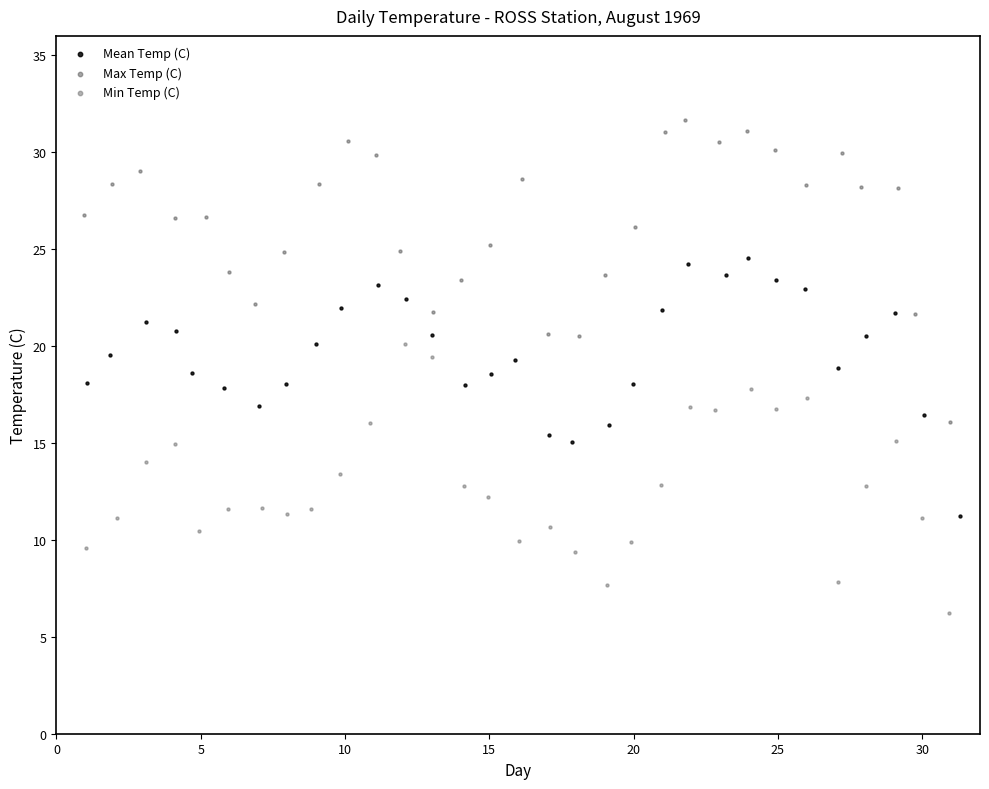

Which series has the largest Y range (max minus min)?

Max Temp (C)